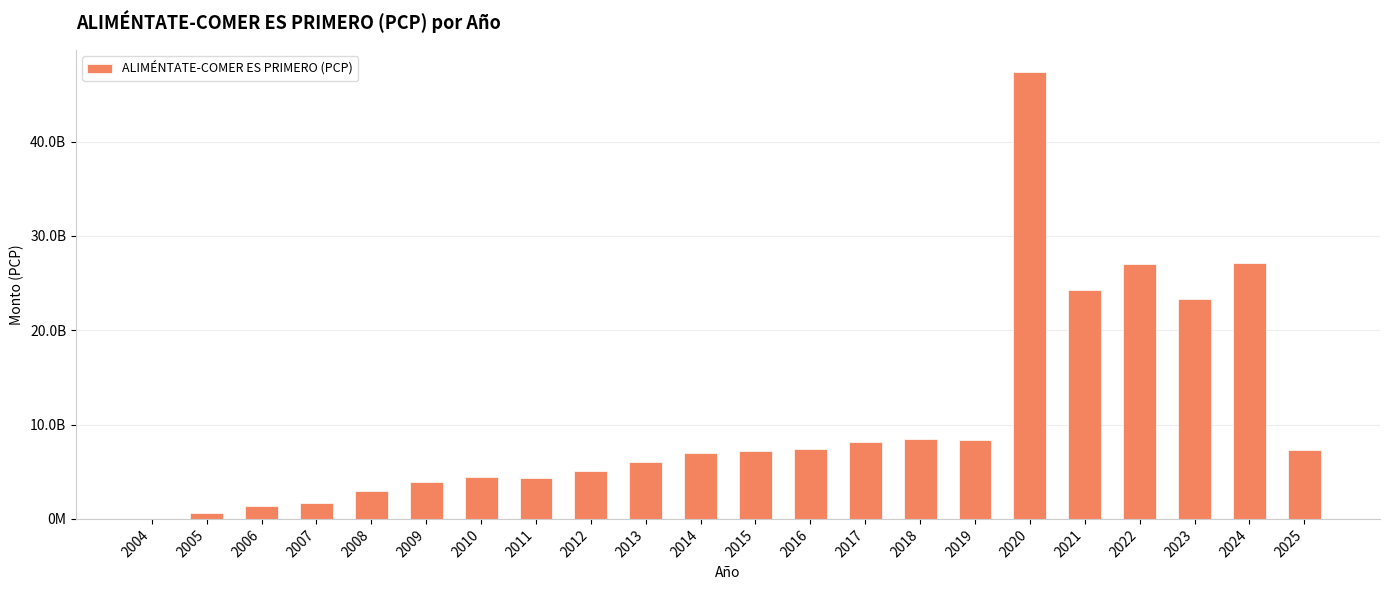

Reading left to right, transcribe all the data shown in this chart.

2004=6151200	2005=576428600	2006=1378099800	2007=1638341650	2008=2918200900	2009=3901704100	2010=4427259200	2011=4318341300	2012=5053341300	2013=6039918750	2014=6942609425	2015=7218334200	2016=7448231175	2017=8109265000	2018=8456860125	2019=8353408075	2020=47359357550	2021=24315139050	2022=27025171850	2023=23348175100	2024=27120010500	2025=7266316200